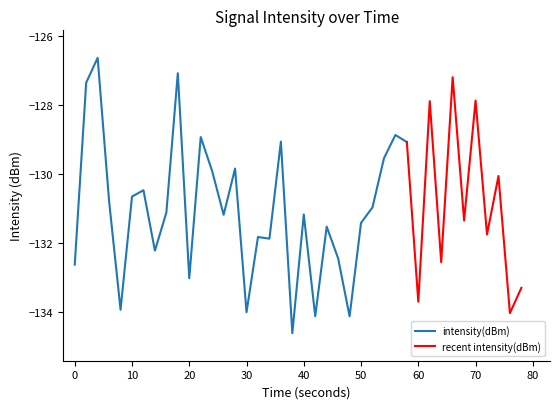

List the labels in order of value, smallest first.

19, 24, 21, 38, 15, 4, 30, 39, 10, 0, 32, 23, 7, 17, 16, 36, 22, 25, 34, 13, 20, 8, 26, 3, 5, 6, 37, 12, 14, 27, 29, 18, 11, 28, 31, 35, 1, 33, 9, 2